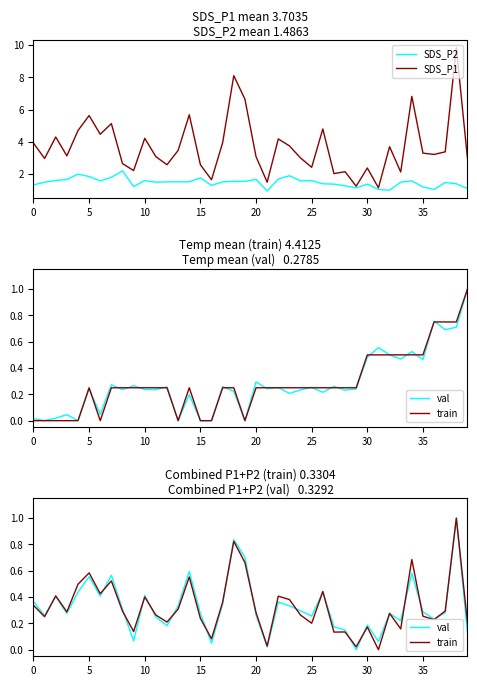

What value does the val series have at 33?

0.2